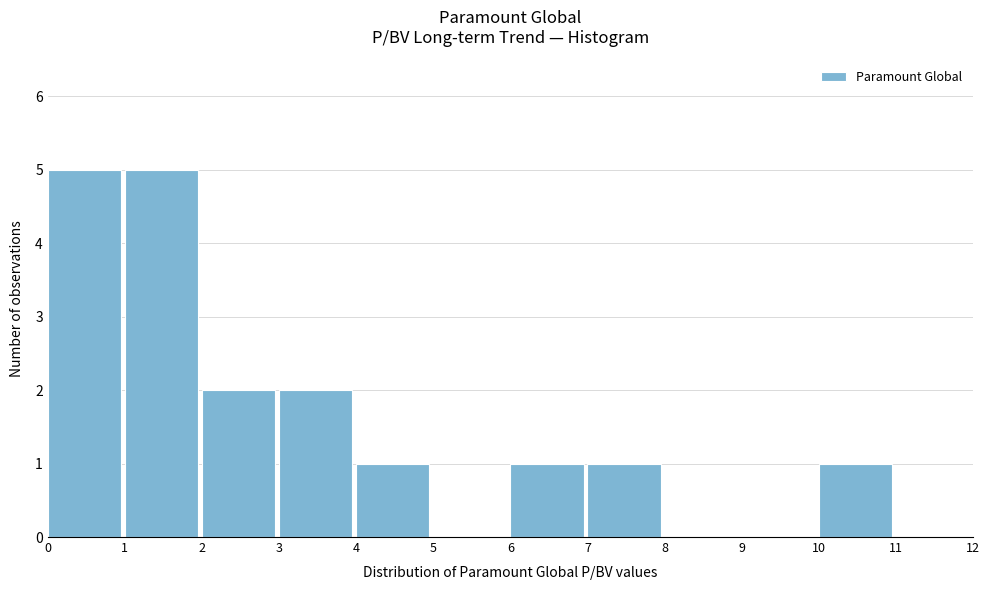

Reading left to right, list every bar in this chart as the range it spans on the x-axis followed by its height. The values are not printed on the chart, so give them approximately, as read against the axis.

0 to 1: 5
1 to 2: 5
2 to 3: 2
3 to 4: 2
4 to 5: 1
5 to 6: 0
6 to 7: 1
7 to 8: 1
8 to 9: 0
9 to 10: 0
10 to 11: 1
11 to 12: 0